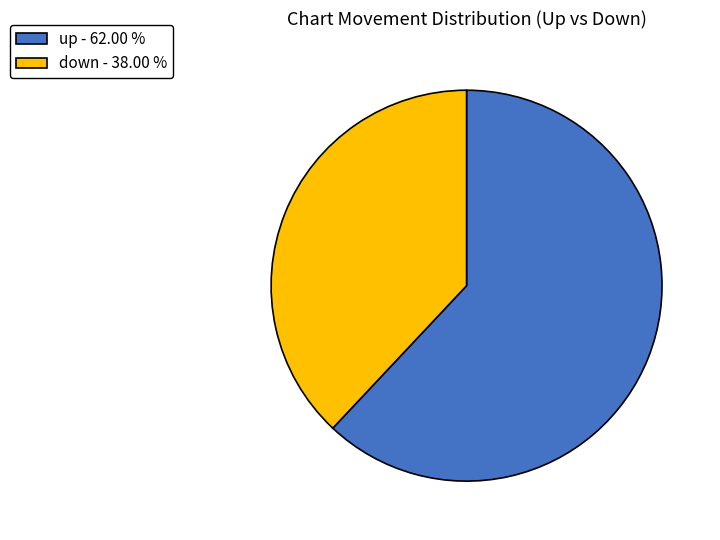

Does up represent more than half of the total?

Yes